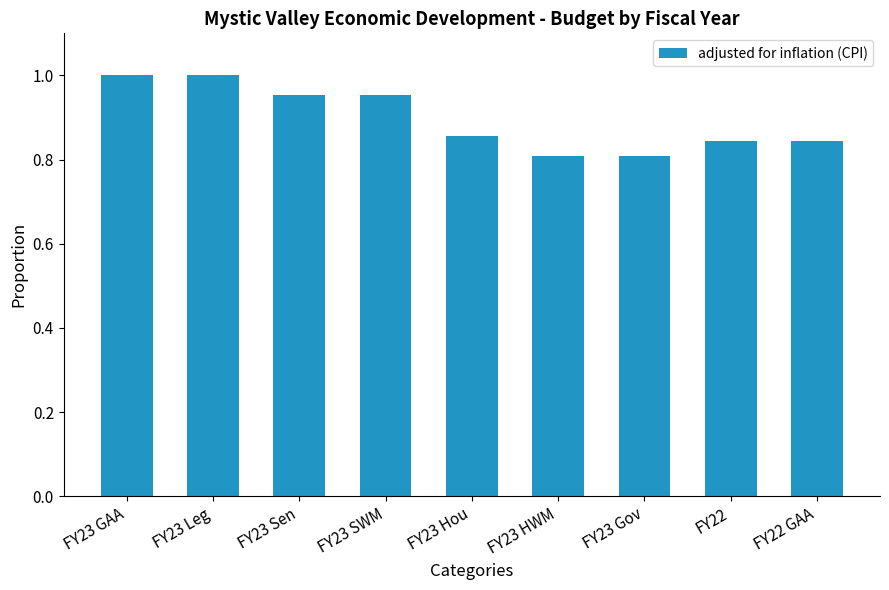

What is the label of the 4th bar from the left?

FY23 SWM